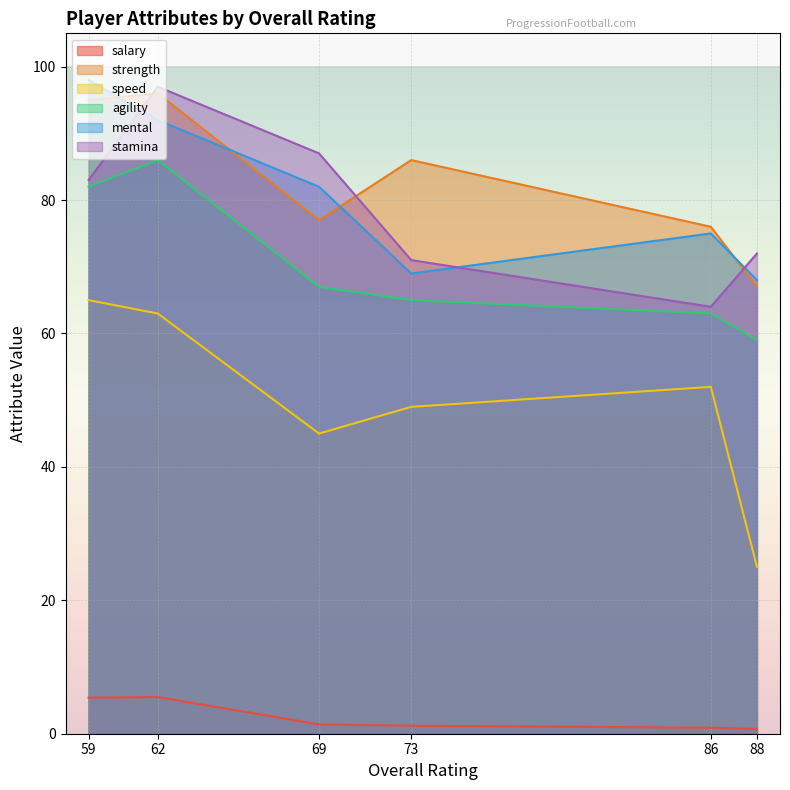

Reading left to right, transcribe all the data shown in this chart.

salary: 5.4	5.5	1.4	1.2	0.9	0.7
strength: 95.0	96.0	77.0	86.0	76.0	67.0
speed: 65.0	63.0	45.0	49.0	52.0	25.0
agility: 82.0	86.0	67.0	65.0	63.0	59.0
mental: 98.0	92.0	82.0	69.0	75.0	68.0
stamina: 83.0	97.0	87.0	71.0	64.0	72.0